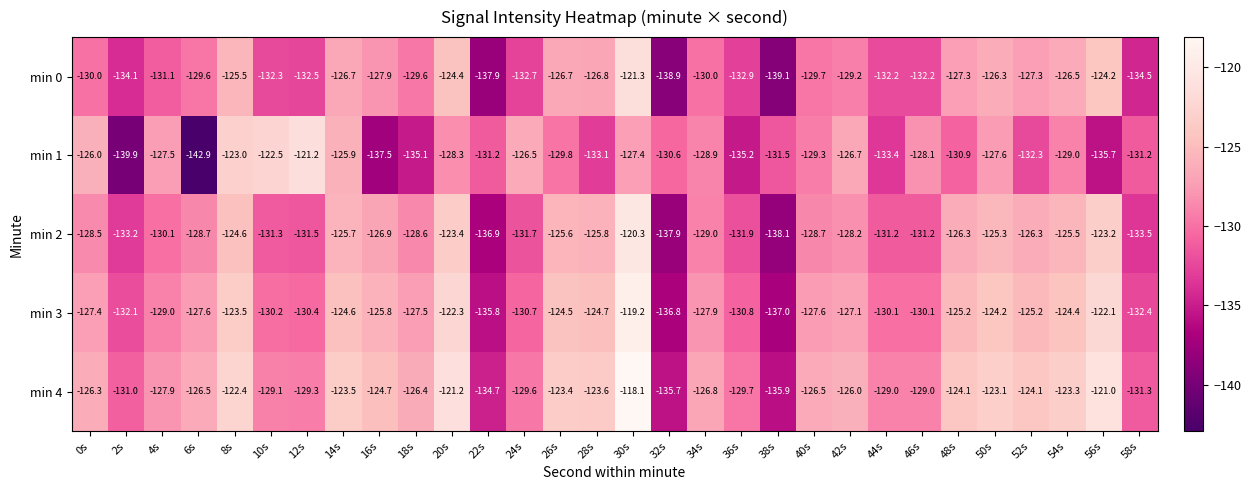

List the series in order of their peak value, highest first.

min 4, min 3, min 2, min 1, min 0